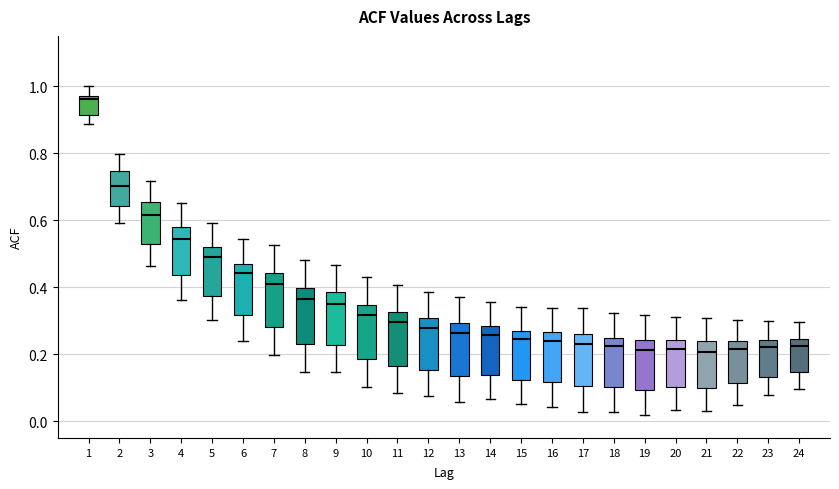

Which box's median line is the highest?

1